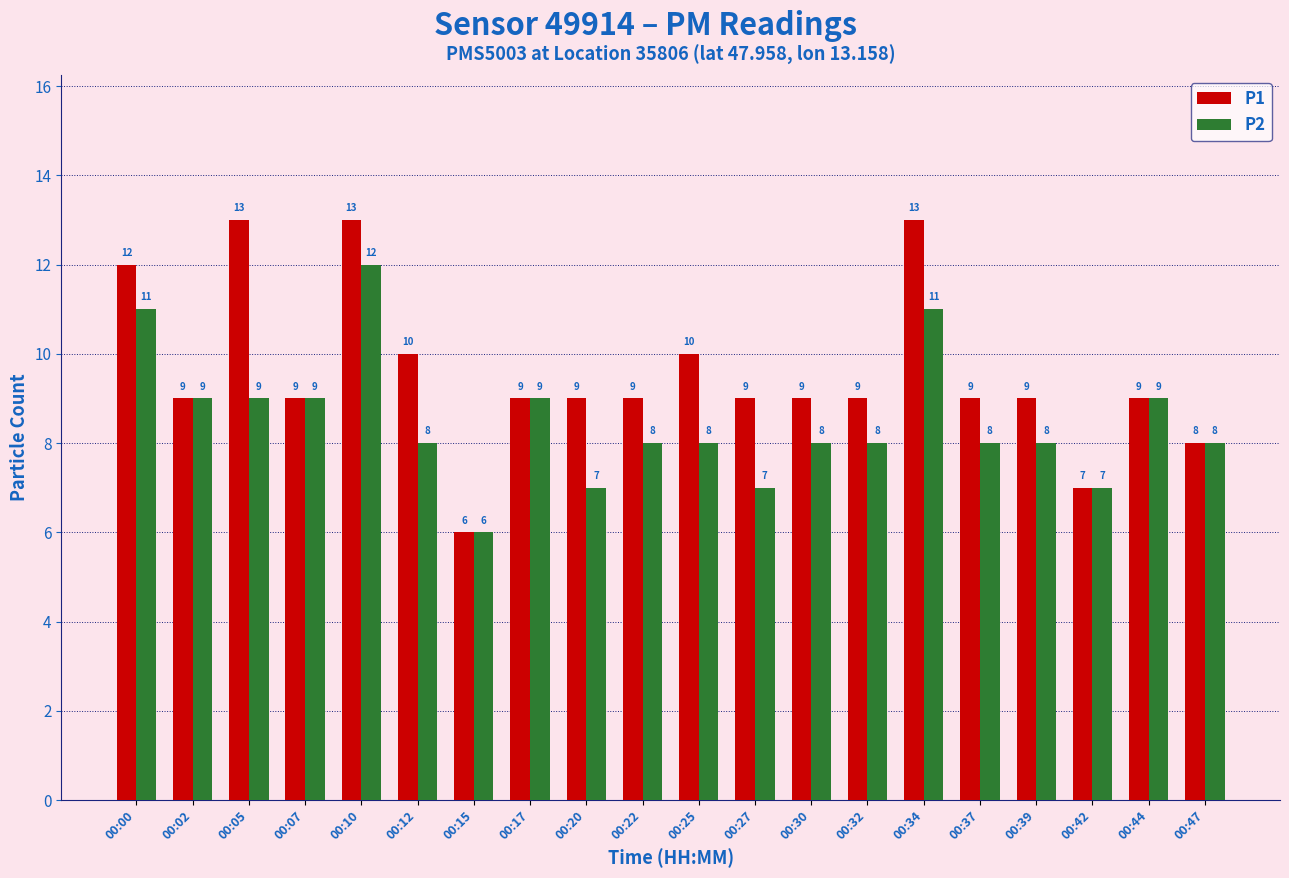

List the series in order of their overall mean, highest first.

P1, P2